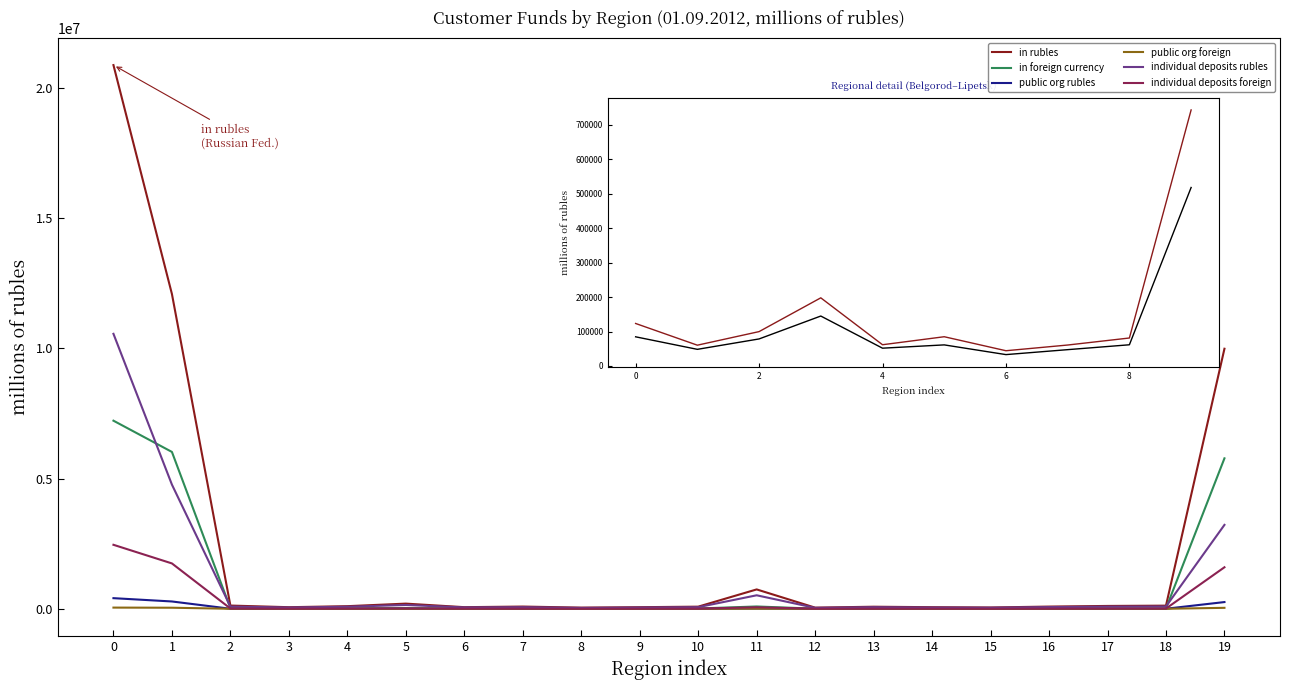

Which series has the largest total across all categories?

in rubles